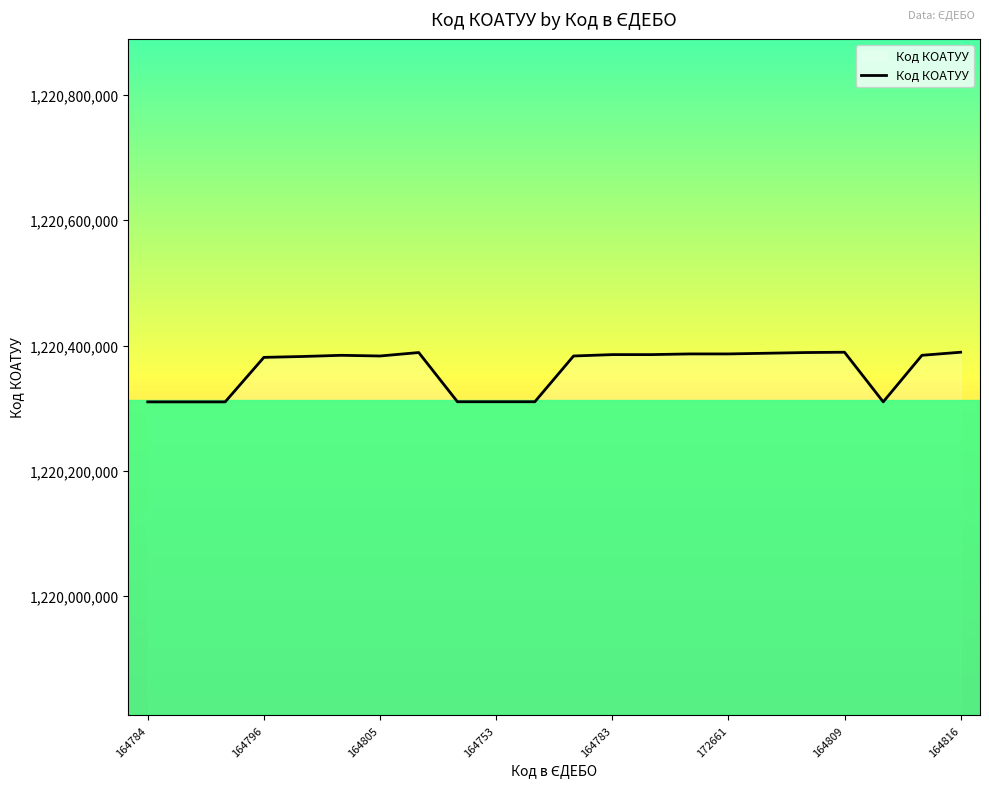

How many categories are shown in the chart?

22